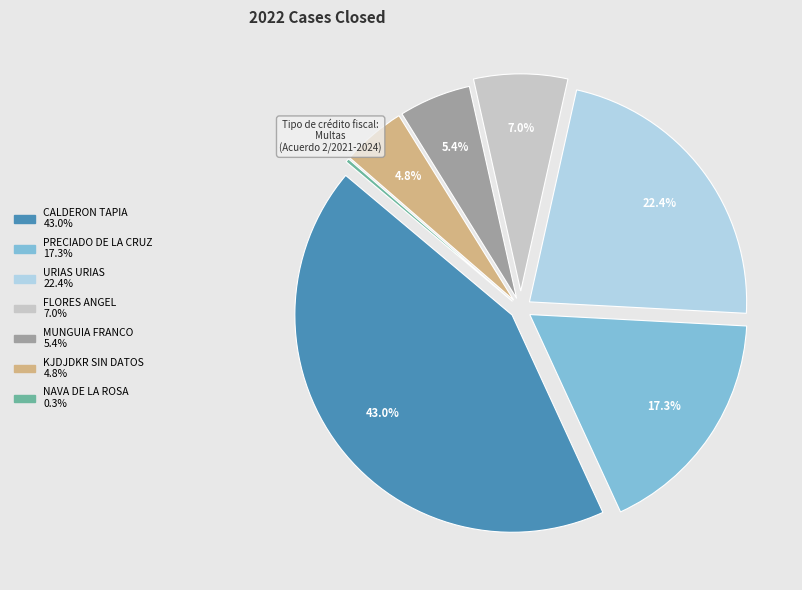

Does any single category account for the majority?

No